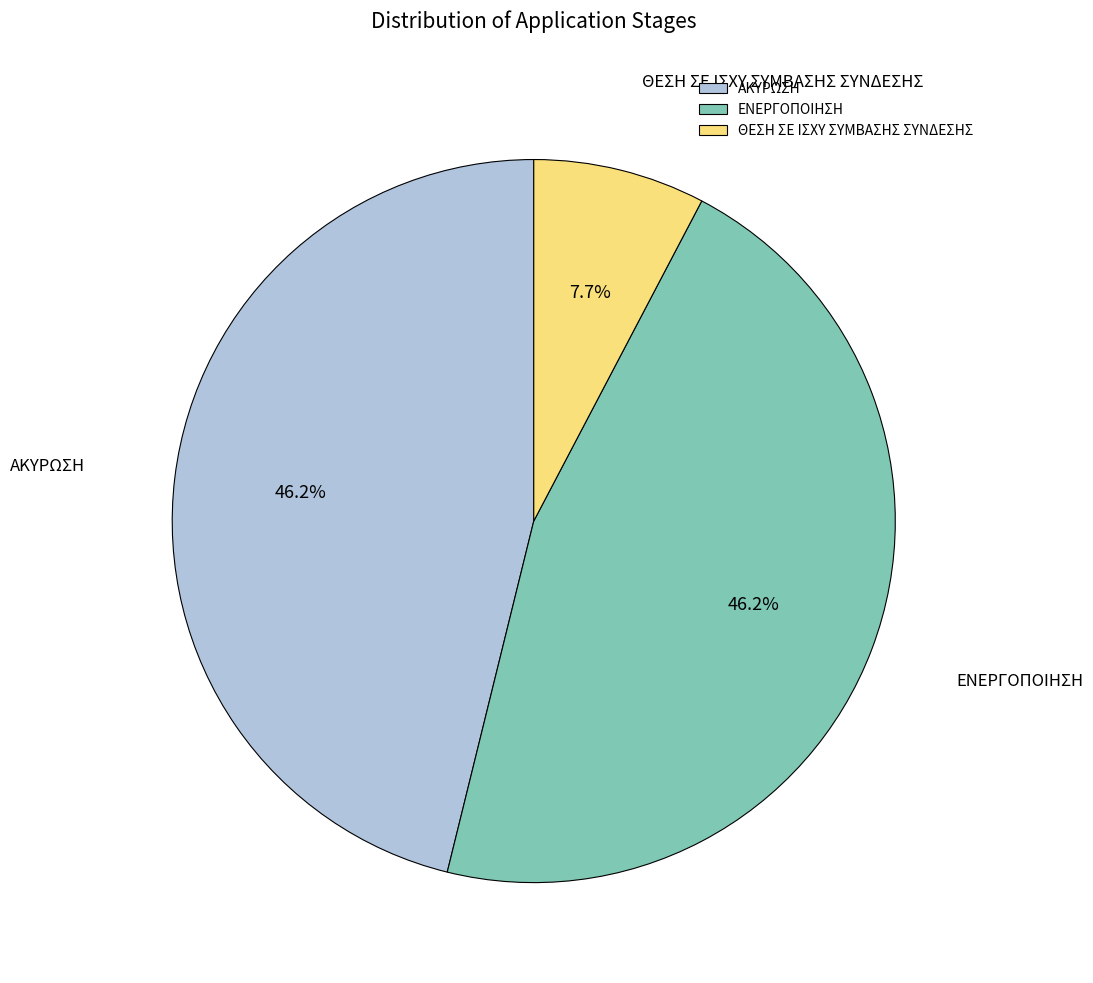

To the nearest percent, what percentage of the pie is ΘΕΣΗ ΣΕ ΙΣΧΥ ΣΥΜΒΑΣΗΣ ΣΥΝΔΕΣΗΣ?

8%